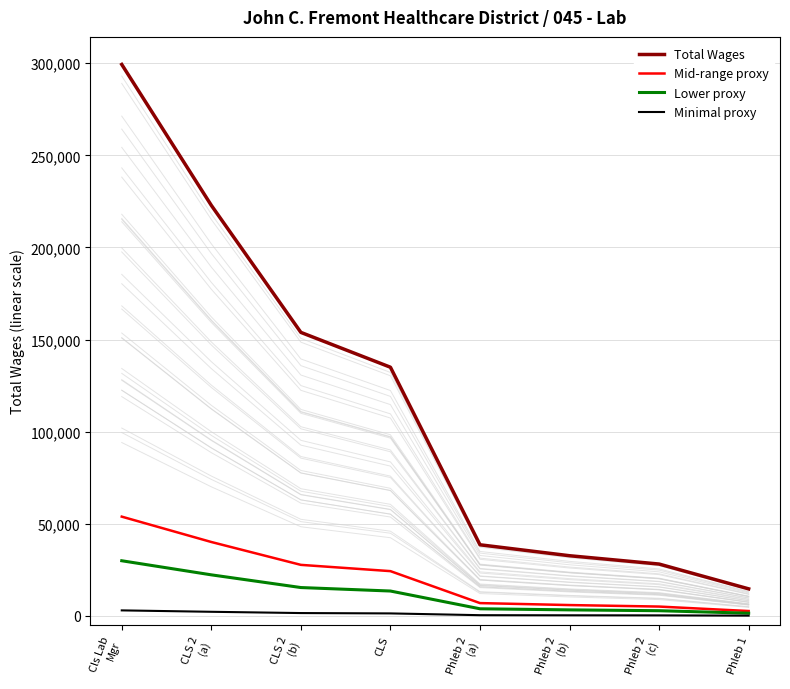

Is it true that Lower proxy equals 13499.0 at CLS?

True